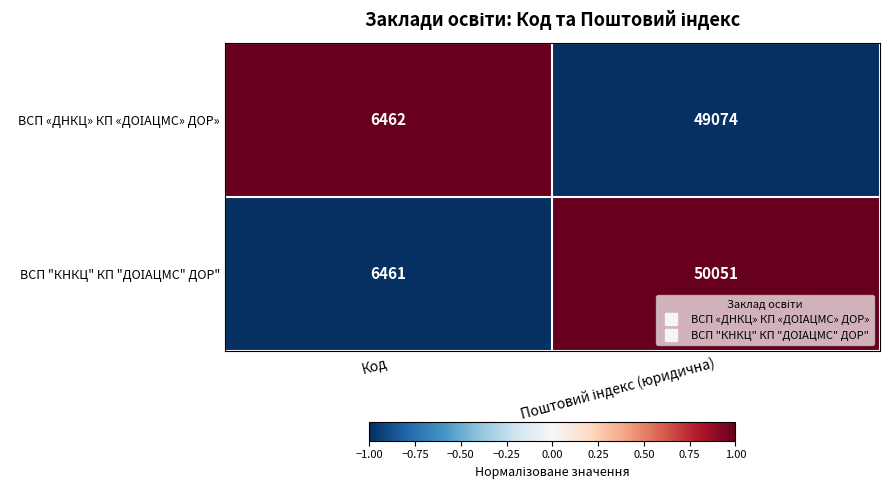

What is the smallest value displayed?

6461